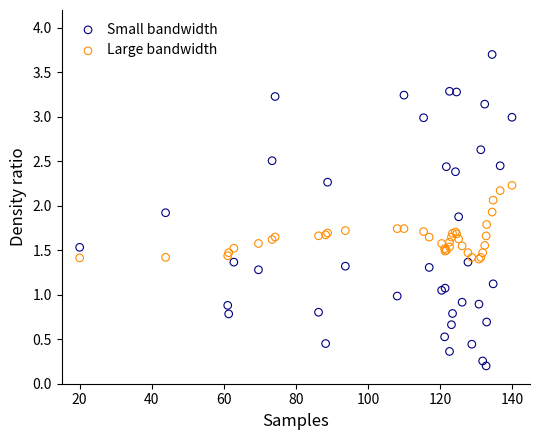

Which series has the largest Y range (max minus min)?

Small bandwidth